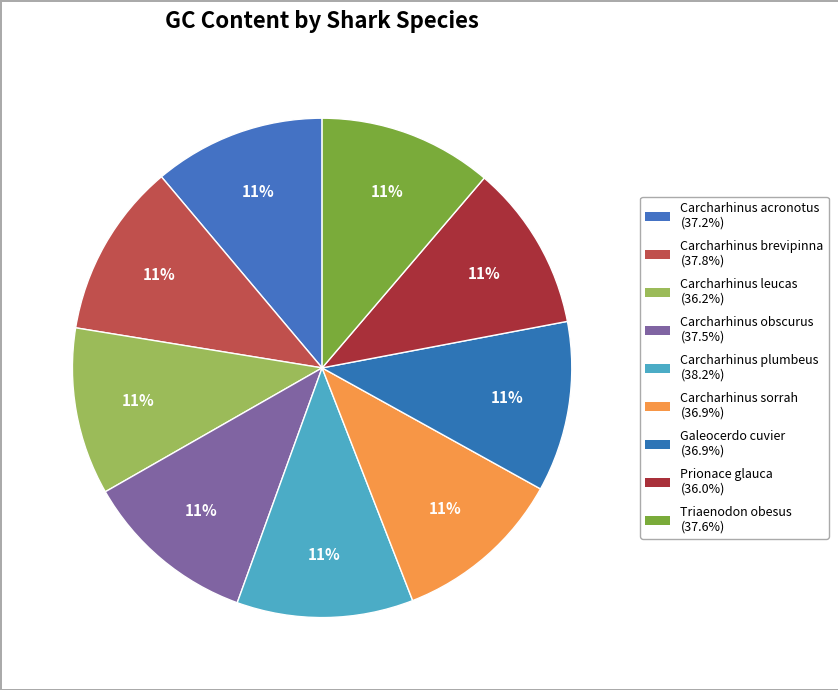

Rank the categories by value from lowest to highest.

Prionace glauca, Carcharhinus leucas, Carcharhinus sorrah, Galeocerdo cuvier, Carcharhinus acronotus, Carcharhinus obscurus, Triaenodon obesus, Carcharhinus brevipinna, Carcharhinus plumbeus